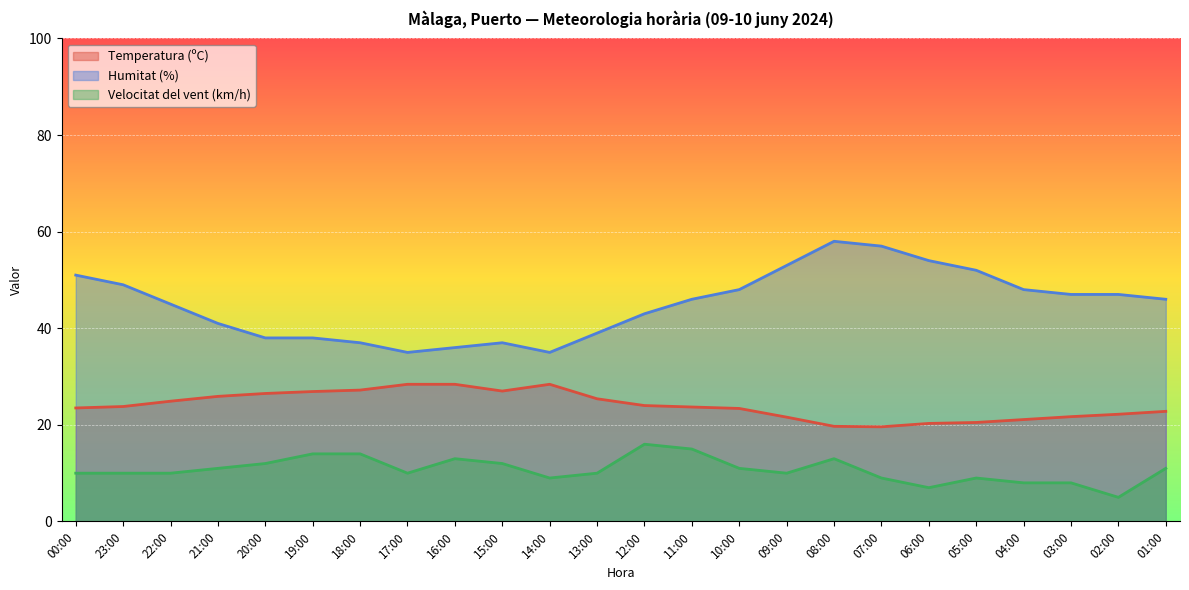

Is the value of Humitat (%) at 22:00 greater than the value of Velocitat del vent (km/h) at 03:00?

Yes